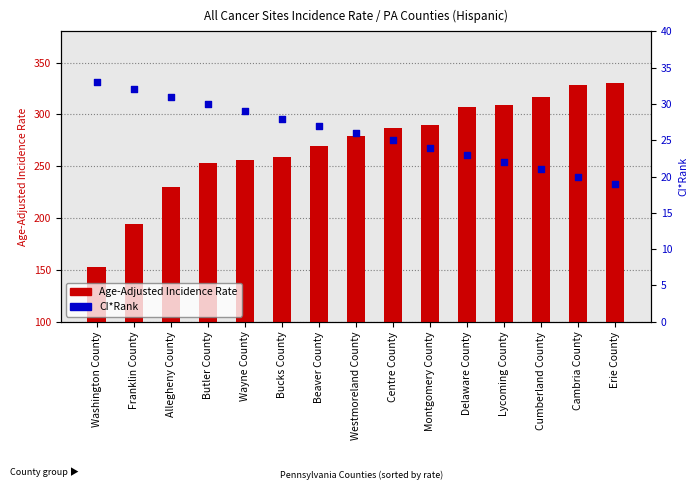

At which category is the sum across all series the highest?

Erie County